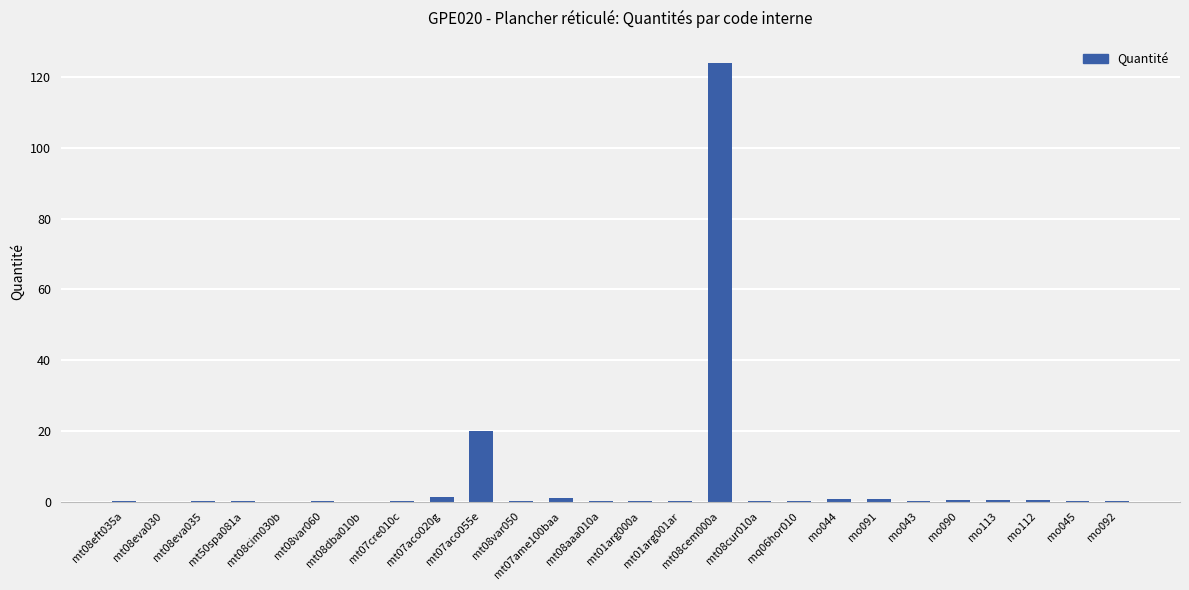

What is the greatest value displayed?

124.1